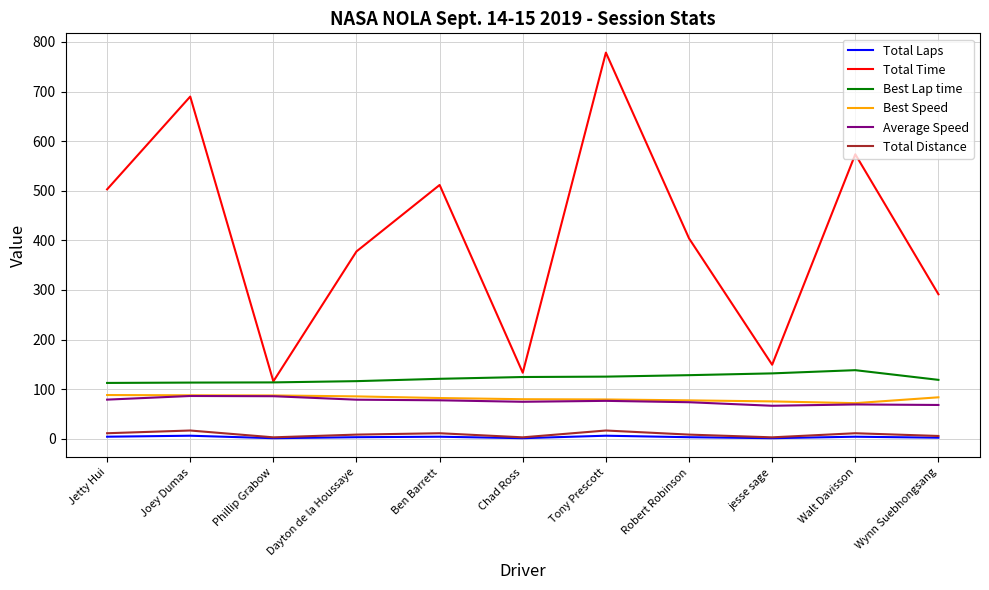

What is the total value across all series at Jetty Hui?

797.0